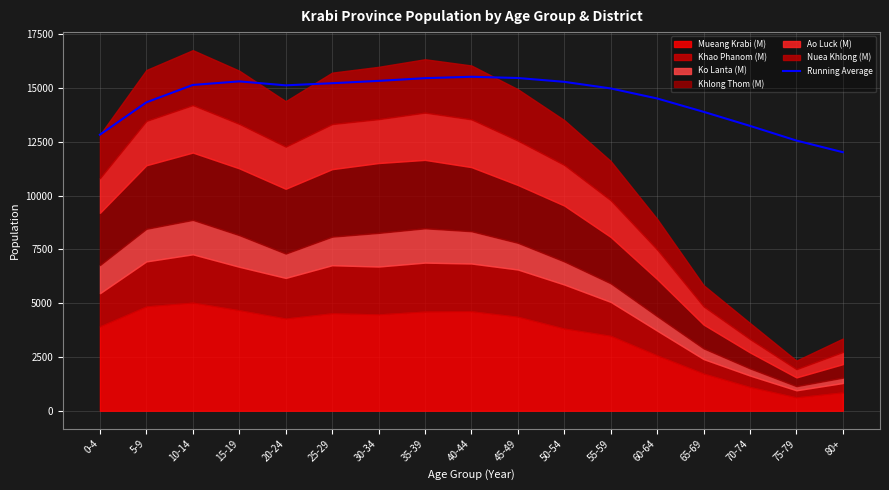

What is the average value?

14486.6